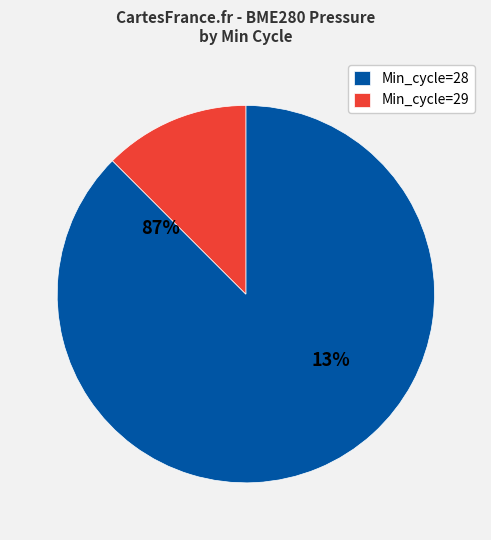

The 23 slice represents 14% of the pie. True or false?

False